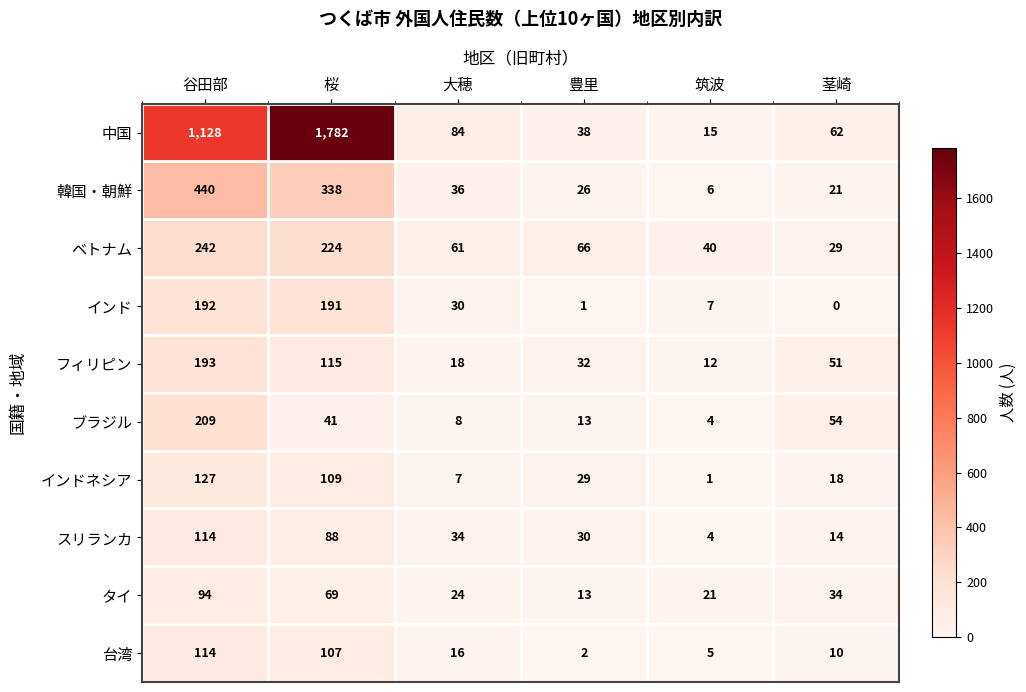

Count the number of data series in this chart.

10